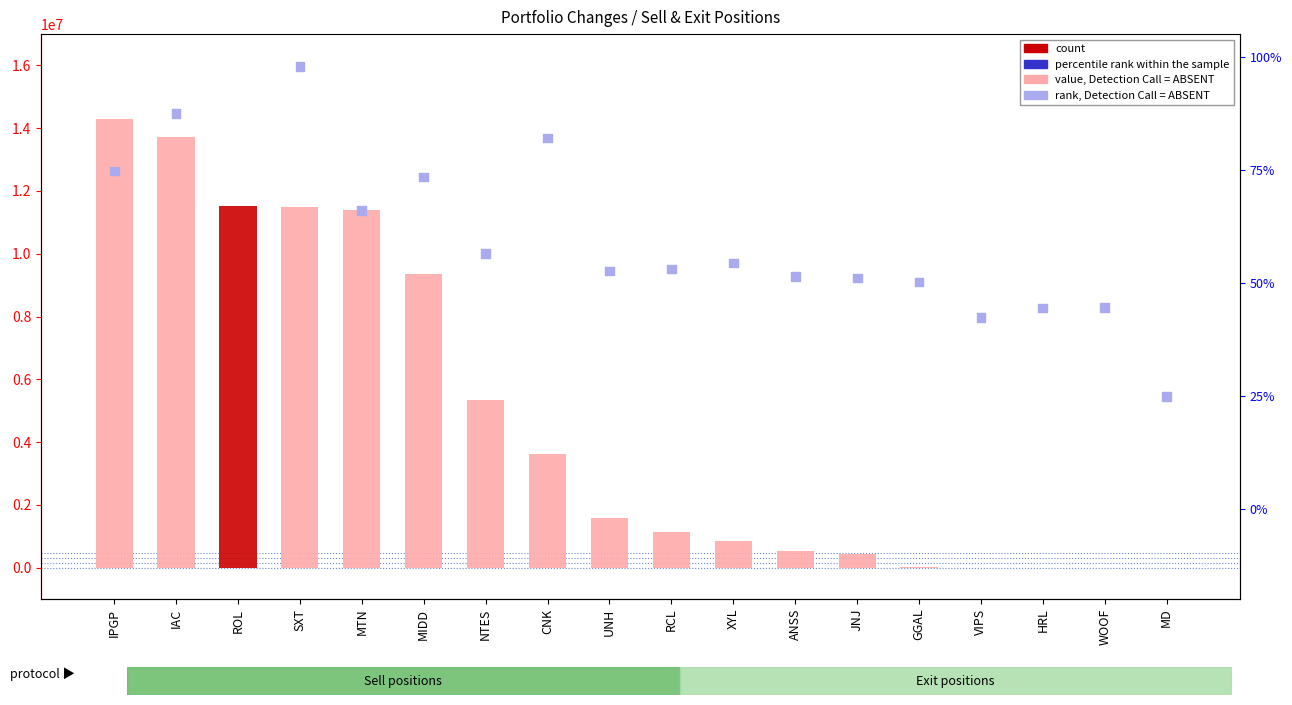

Which series contains the highest Y value?

value, Detection Call = ABSENT